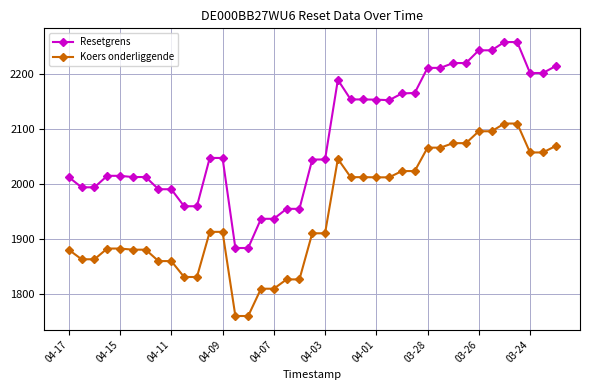

In Resetgrens, how many points are lower than both neighbors (excluding endpoints)?

7